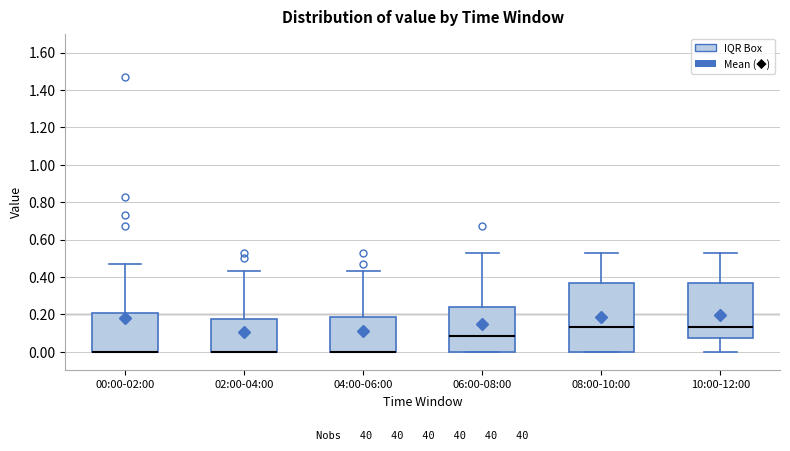

Reading left to right, transcribe this box plot: for each box, give where its median line is, the range the box spans, and where its two whiskers end, as read against the y-axis. The values are not printed on the chart, so give them approximately, as read against the axis.

00:00-02:00: median 0.00 (drawn on the box's lower edge), box 0.00 to 0.20, whiskers 0.00 to 0.48
02:00-04:00: median 0.00 (drawn on the box's lower edge), box 0.00 to 0.18, whiskers 0.00 to 0.44
04:00-06:00: median 0.00 (drawn on the box's lower edge), box 0.00 to 0.18, whiskers 0.00 to 0.44
06:00-08:00: median 0.08, box 0.00 to 0.24, whiskers 0.00 to 0.54
08:00-10:00: median 0.14, box 0.00 to 0.38, whiskers 0.00 to 0.54
10:00-12:00: median 0.14, box 0.08 to 0.38, whiskers 0.00 to 0.54